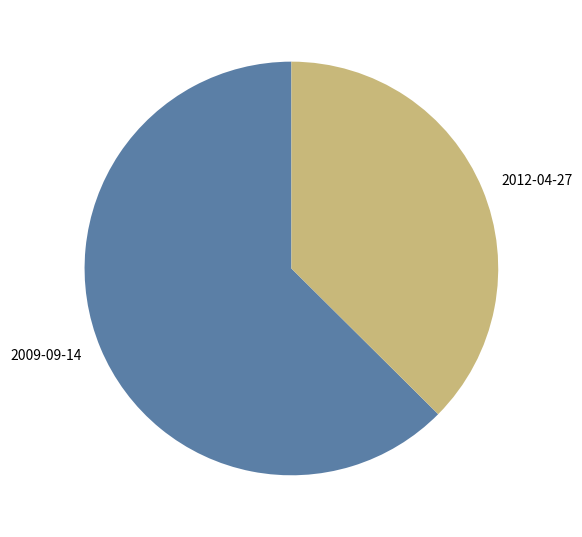

Does any single category account for the majority?

Yes